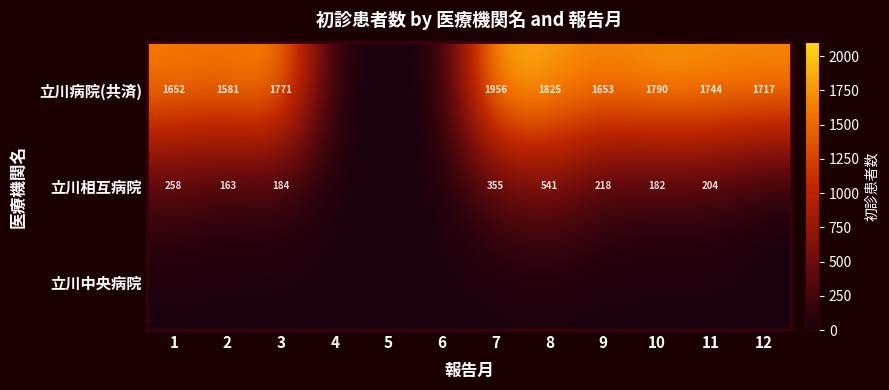

Is it true that 立川病院(共済) equals 1581 at 2?

True